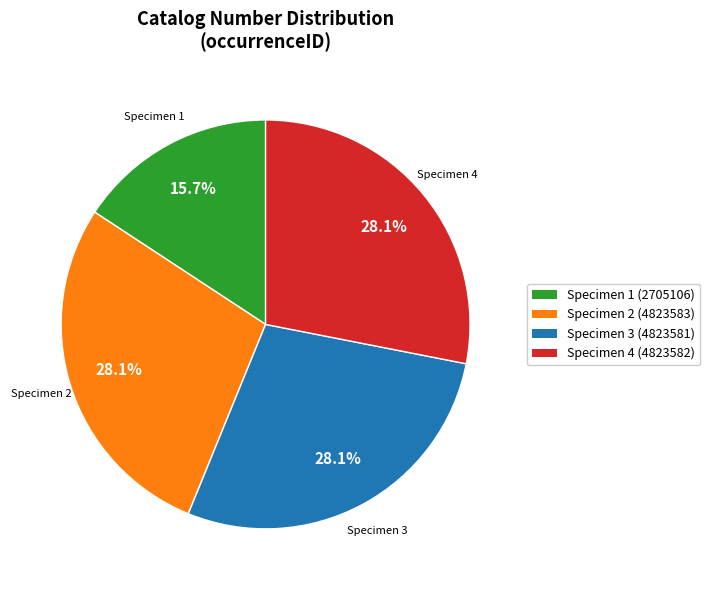

Is there a majority slice in this chart?

No